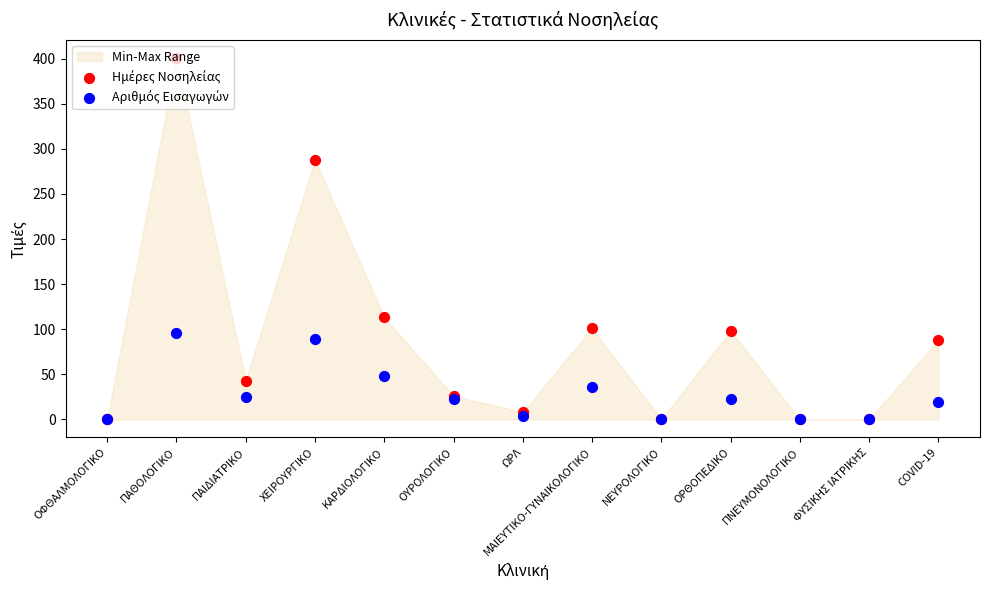

Which series has the largest total across all categories?

Ημέρες Νοσηλείας